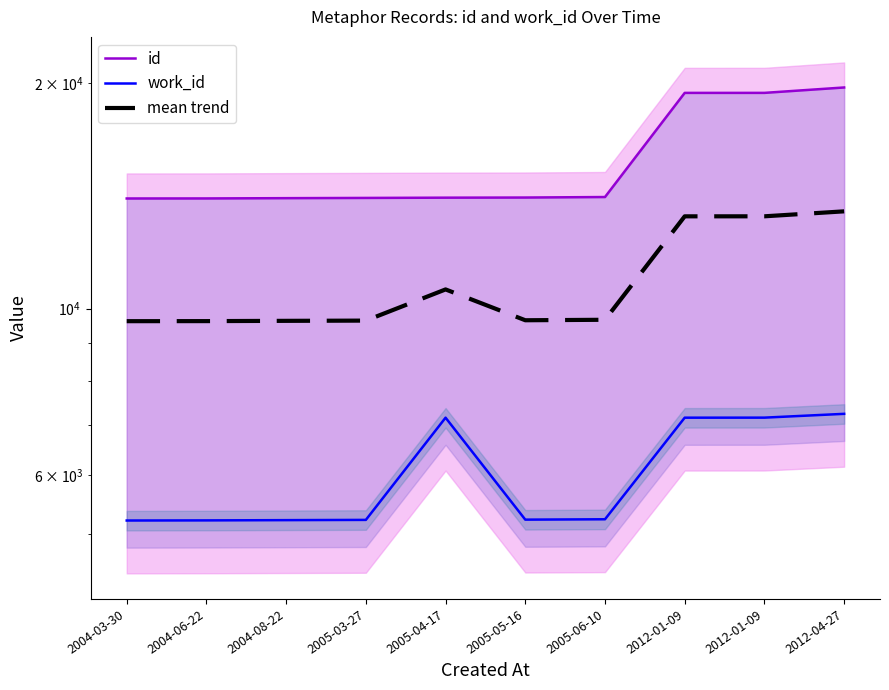

Reading left to right, what are all the values shown in this chart?

id: 14028.0	14030.0	14042.0	14052.0	14063.0	14069.0	14091.0	19407.0	19408.0	19733.0
work_id: 5213.0	5215.0	5219.0	5223.0	7151.0	5227.0	5233.0	7151.0	7152.0	7236.0
mean trend: 9620.5	9622.5	9630.5	9637.5	10607.0	9648.0	9662.0	13279.0	13280.0	13484.5